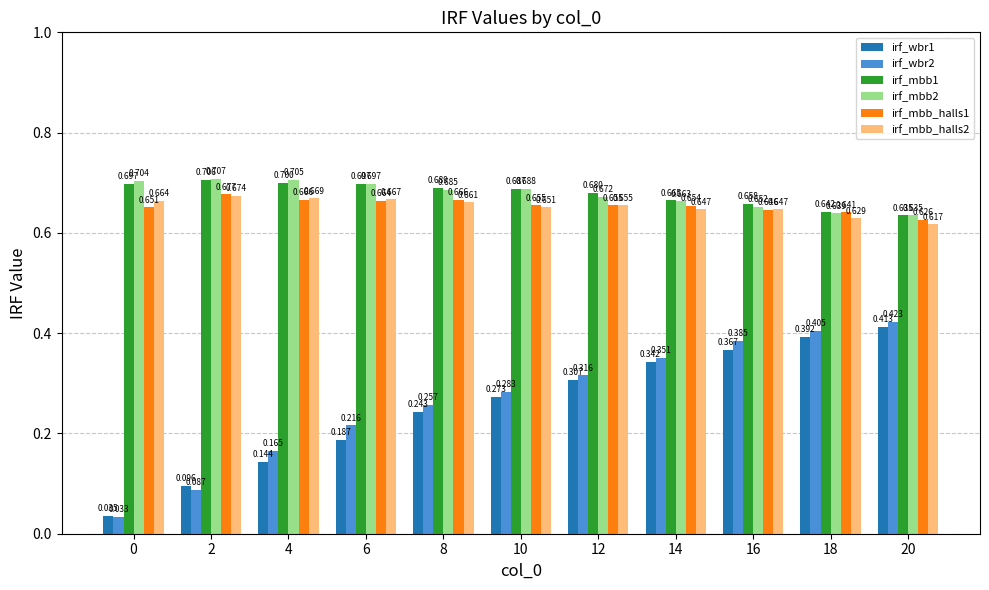

How many data points does each series have?

11